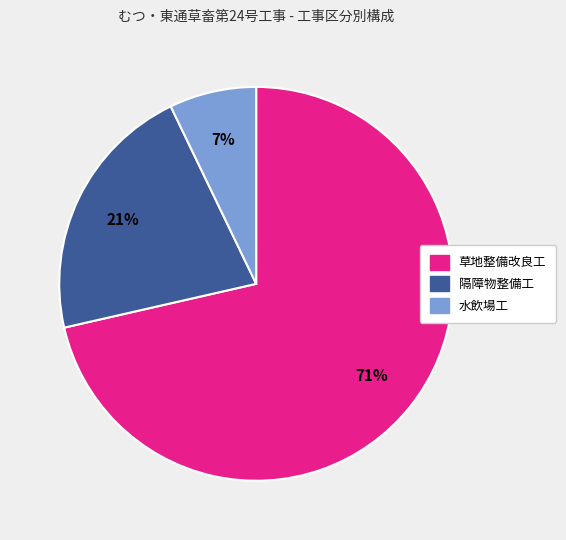

Is the sum of 隔障物整備工 and 草地整備改良工 greater than half?

Yes